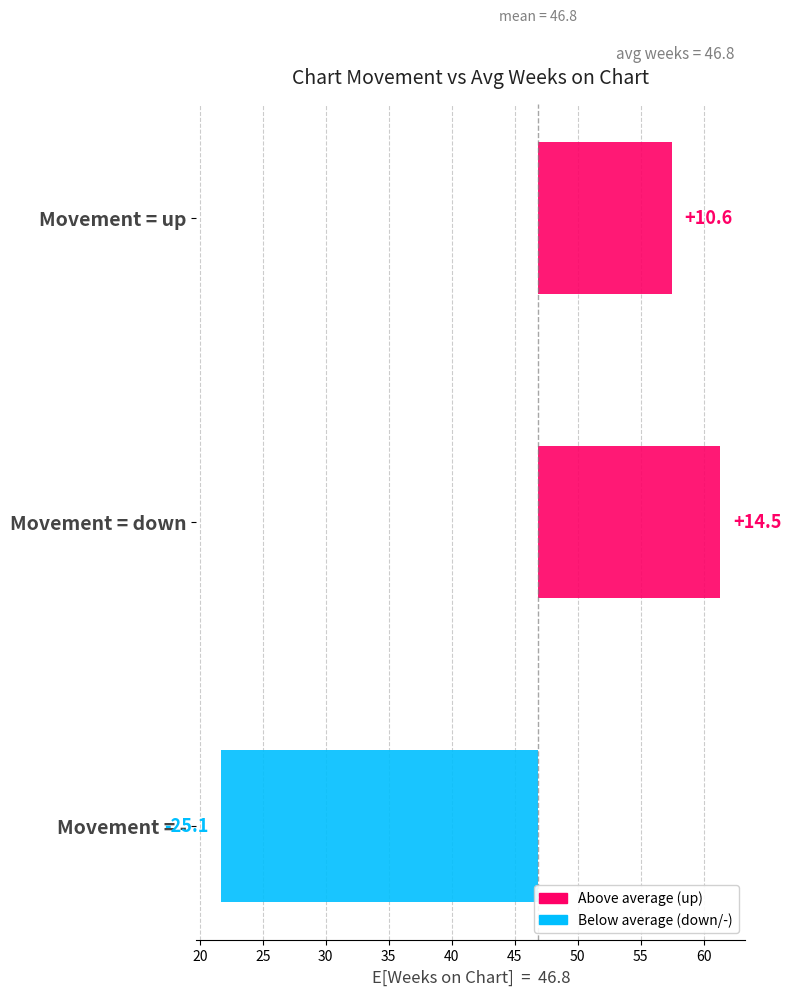

Between Movement = down and Movement = up, which is larger?

Movement = down